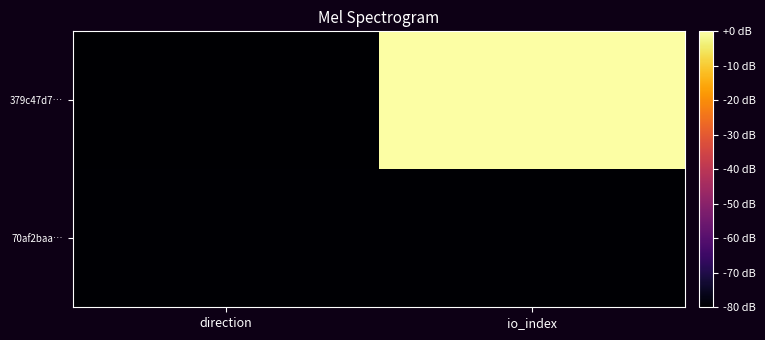

Reading left to right, what are all the values shown in this chart?

379c47d7…: direction=-80.0	io_index=0.0
70af2baa…: direction=-79.4	io_index=-79.4